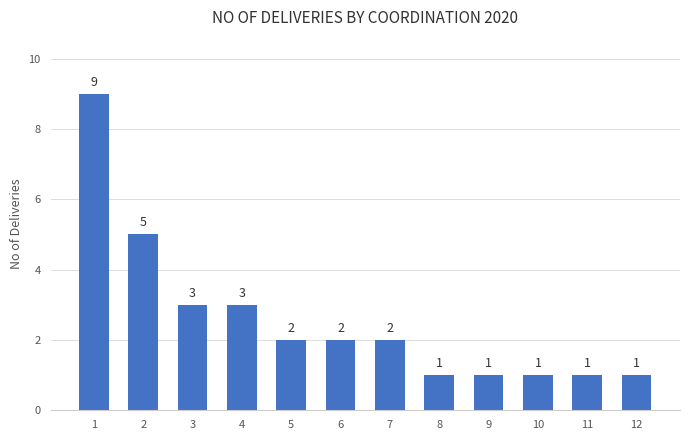

Does the chart contain any negative values?

No